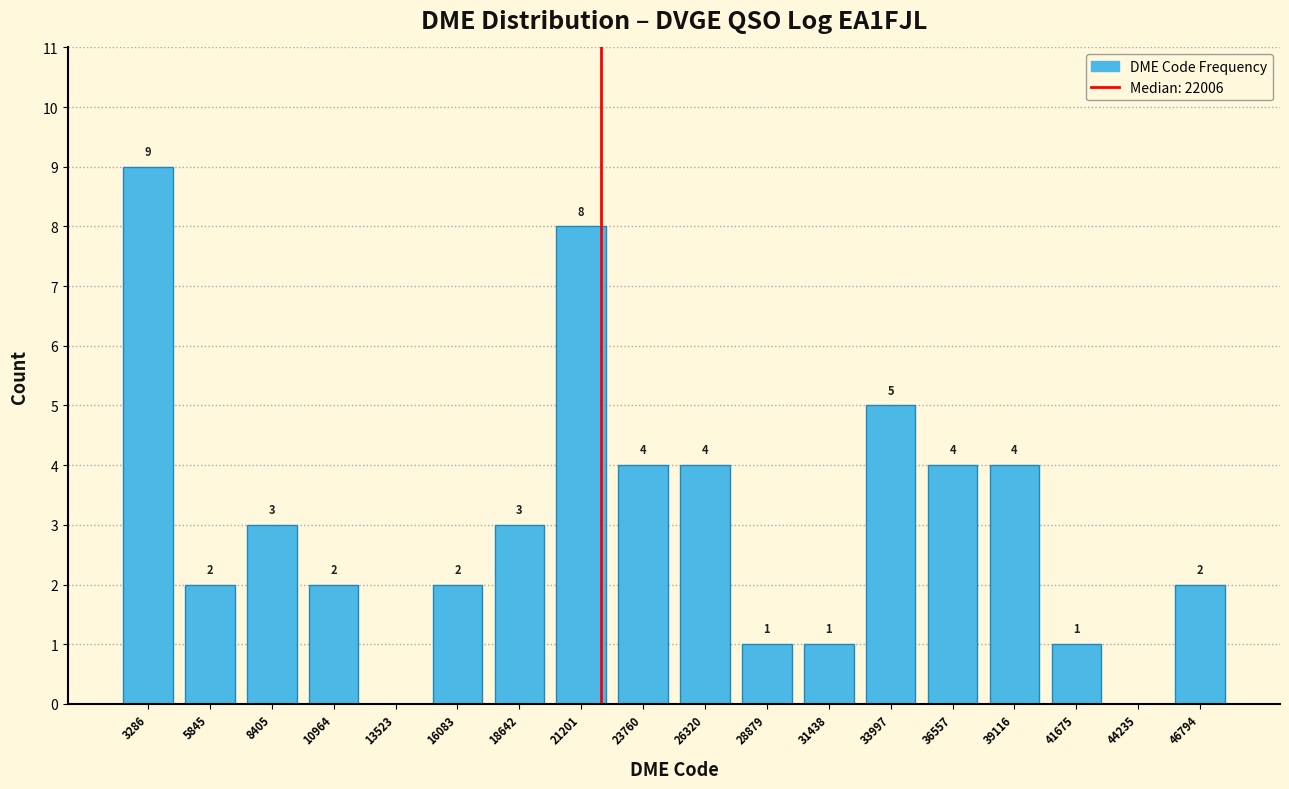

Over which range of the x-axis is the bar tallest?

2000 to 4500